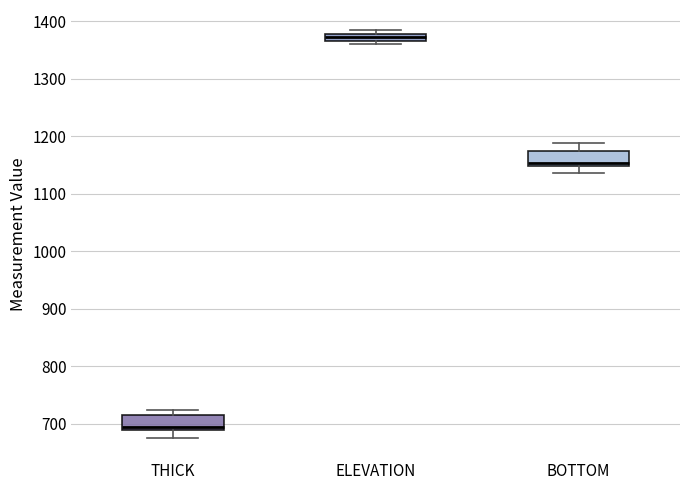

Where is the lower edge of the box for THICK on the y-axis? The values are not printed on the chart, so give them approximately, as read against the axis.

690